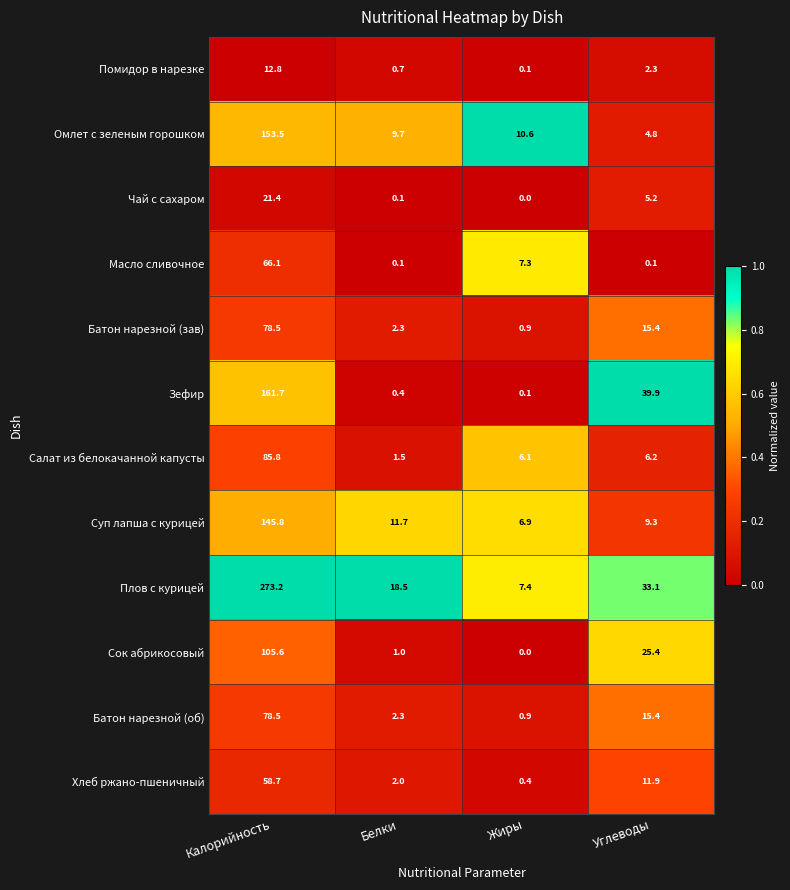

Between Калорийность and Жиры, which series saw the biggest shift?

Плов с курицей